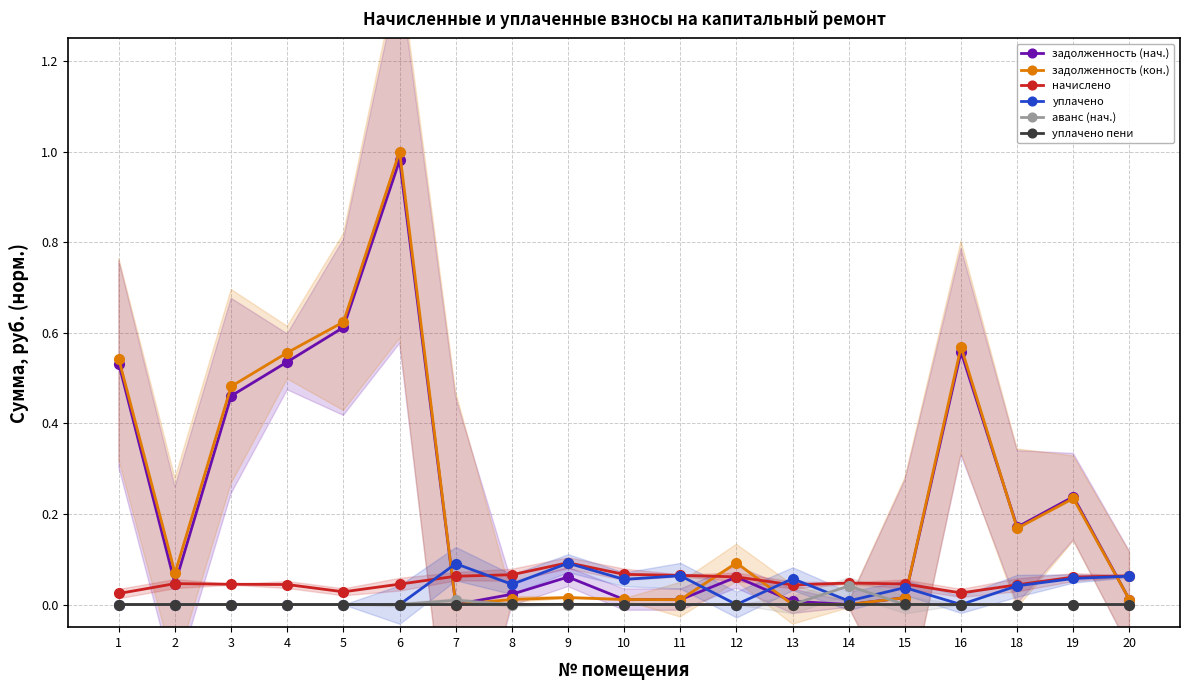

What is the sum of all начислено values?

1.0